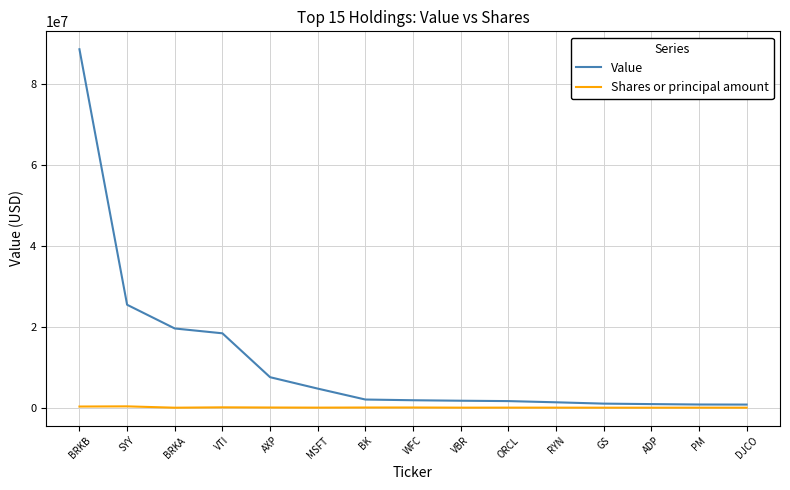

Rank the series at VTI from lowest to highest value.

Shares or principal amount, Value